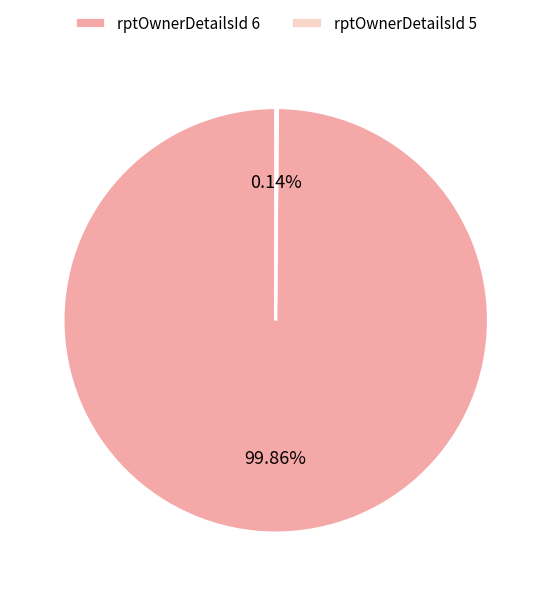

Which category accounts for the majority?

rptOwnerDetailsId 6